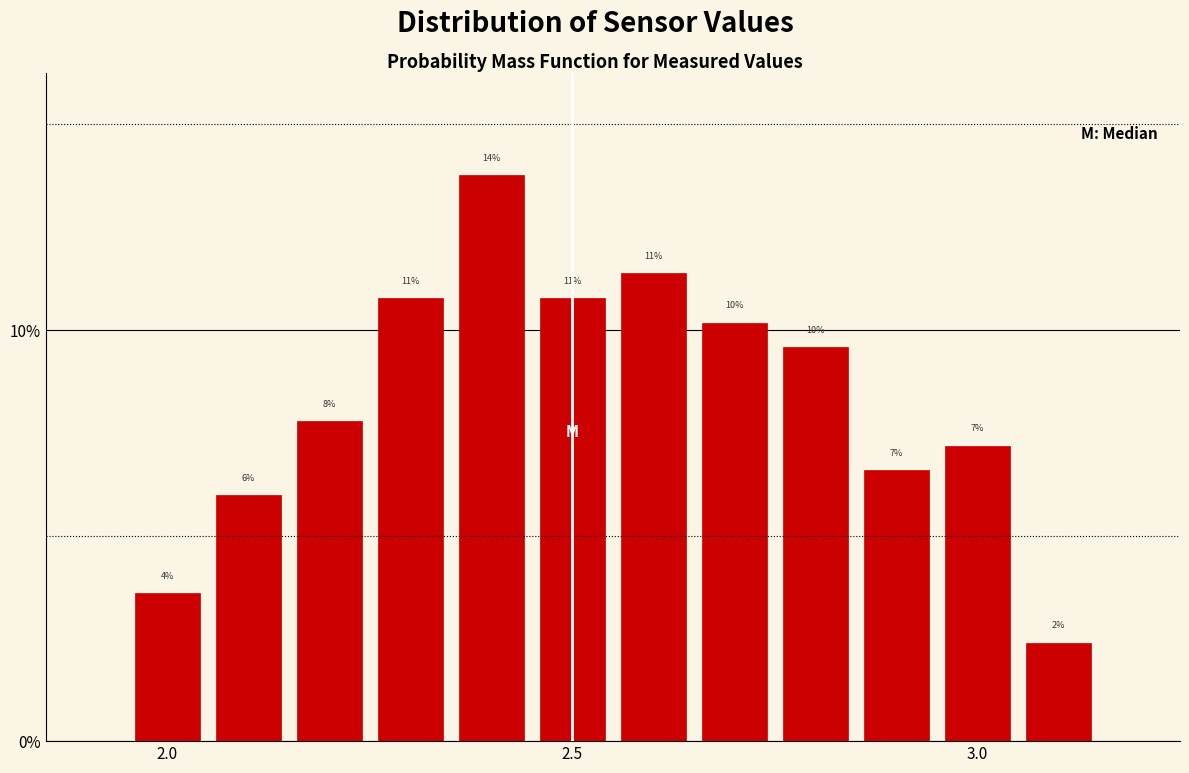

Around what value on the x-axis is the tallest bar? Give the approximate position of its centre, as read against the axis.

2.40